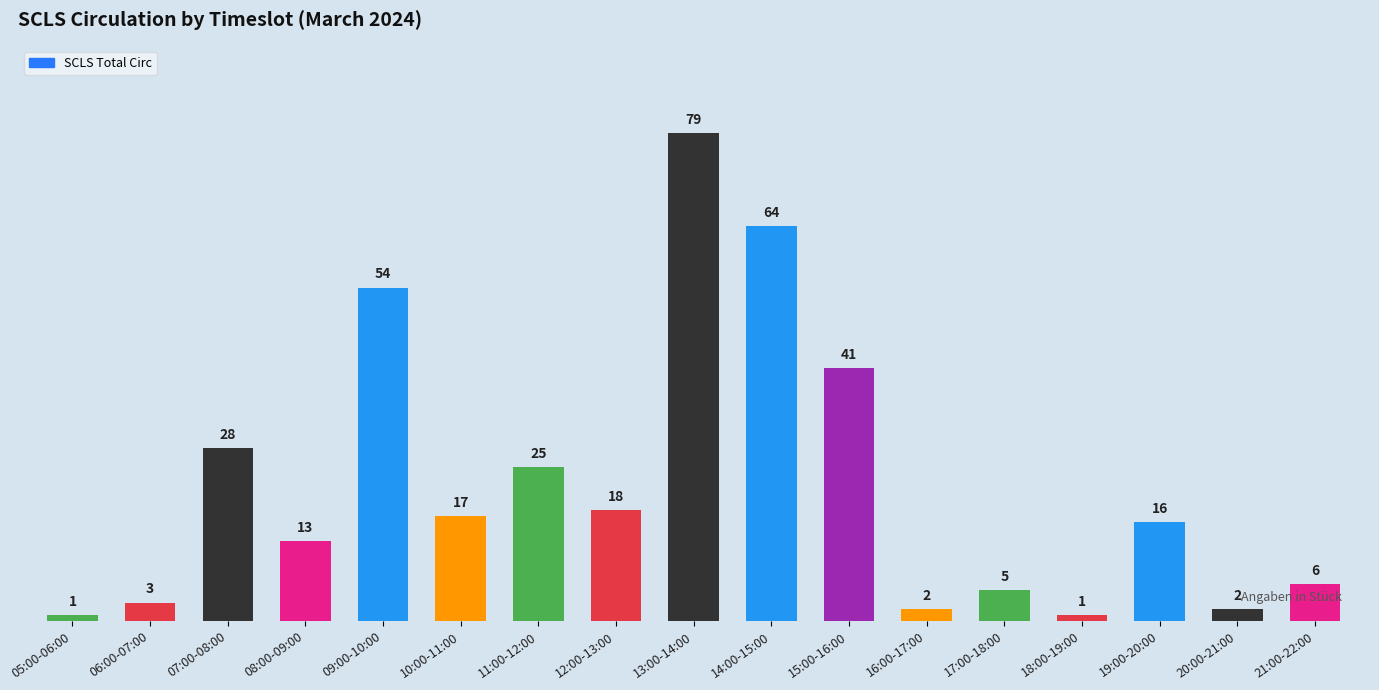

The chart shows a value of 64 at 14:00-15:00. True or false?

True